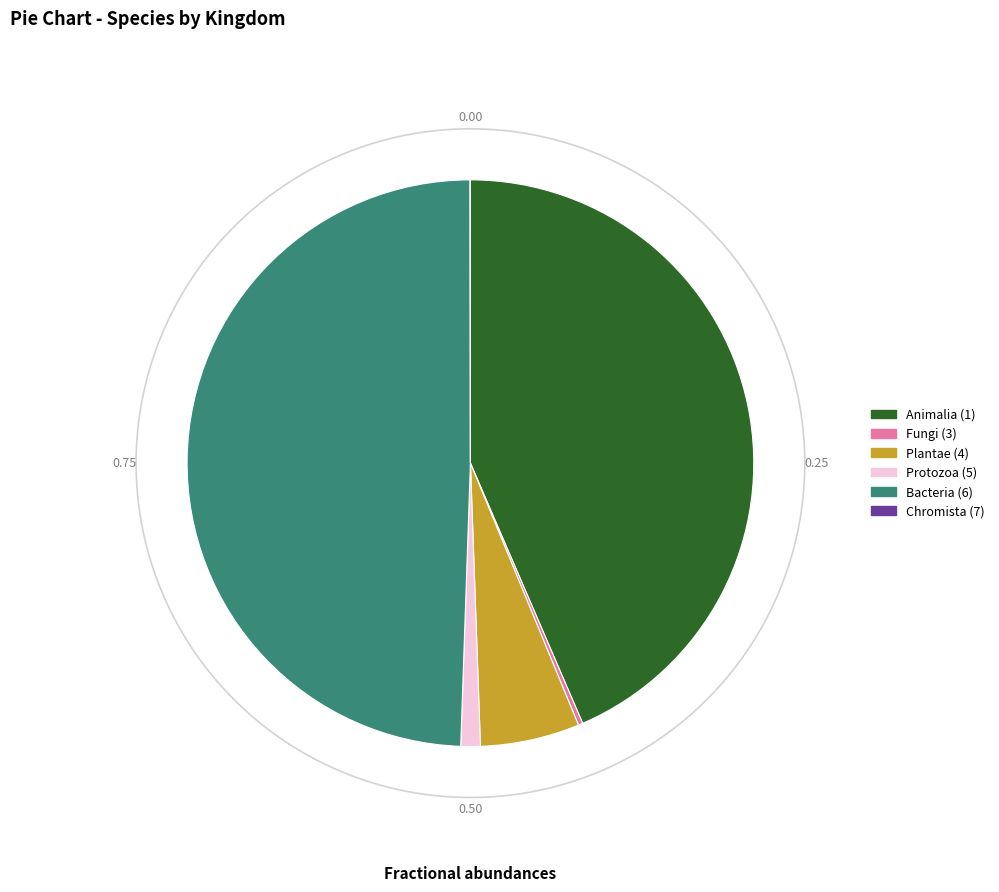

Which category has the biggest portion of the pie?

6